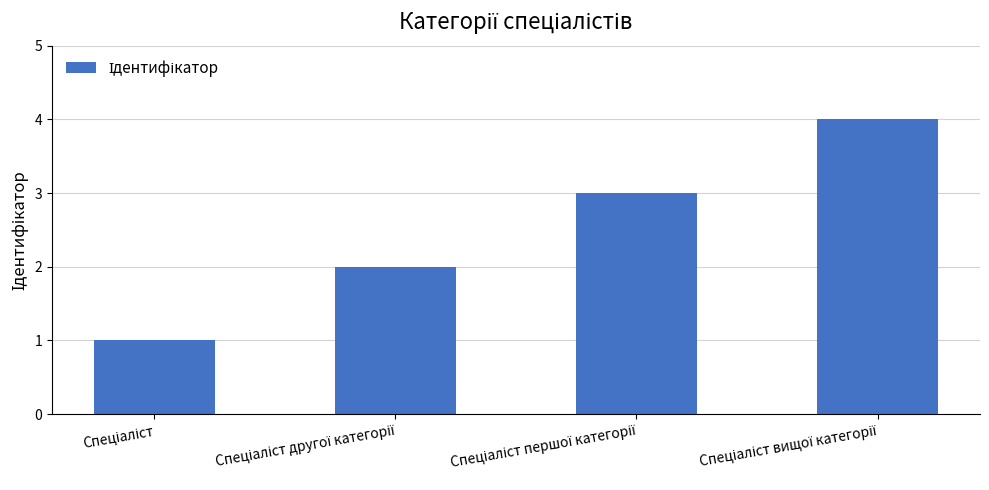

What is the maximum value shown in the chart?

4